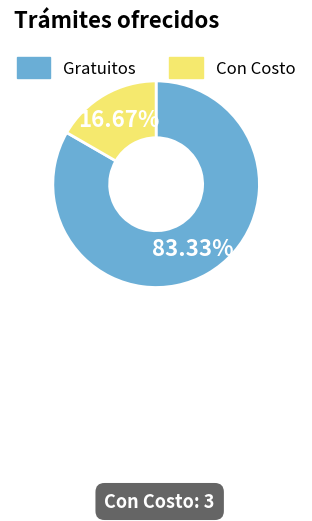

Is the sum of Con Costo and Gratuitos greater than half?

Yes